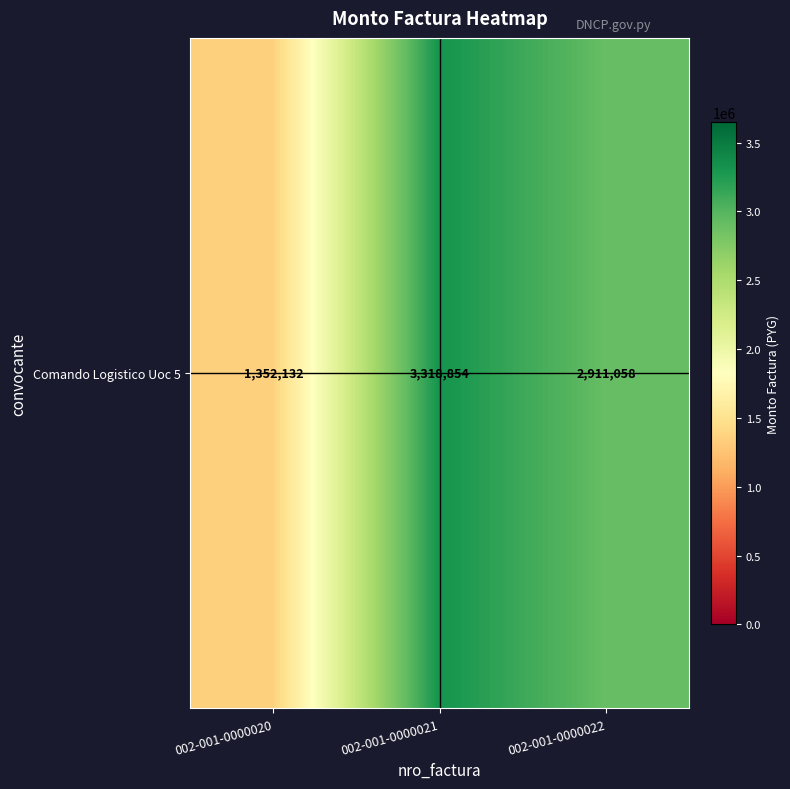

What is the minimum value shown in the chart?

1352132